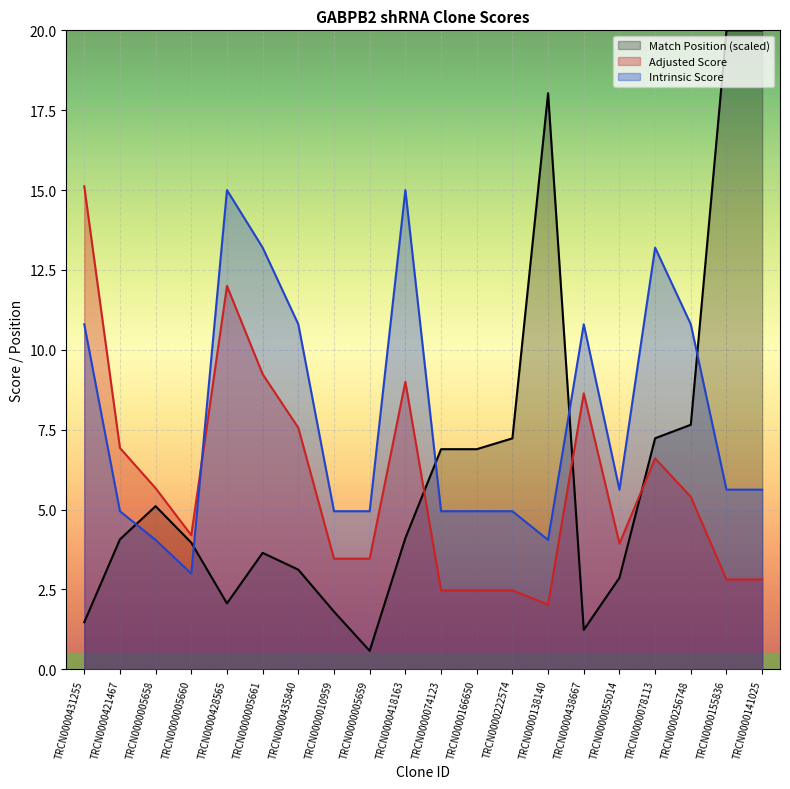

What is the sum of all Match Position values?

128.0